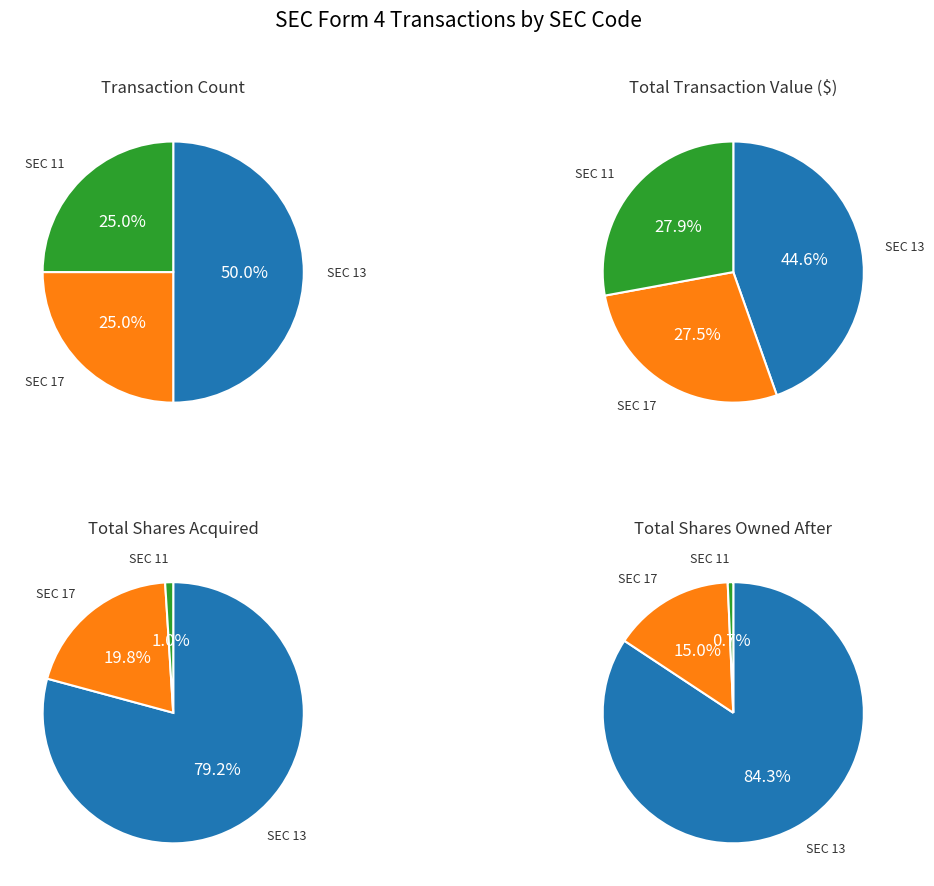

The sec_13 slice represents 50% of the pie. True or false?

True